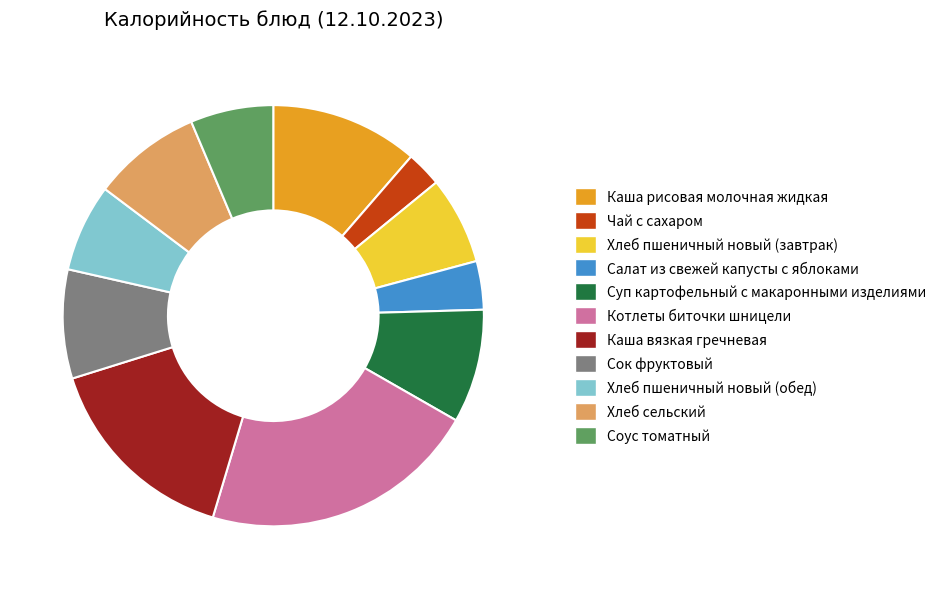

Is there a majority slice in this chart?

No